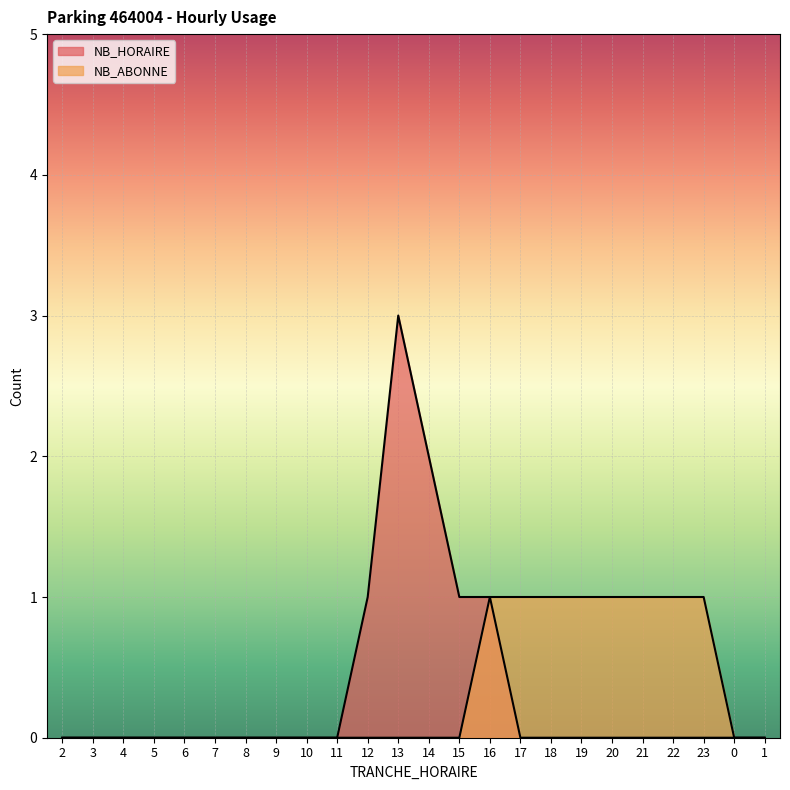

What are all the series names shown in the legend?

NB_HORAIRE, NB_ABONNE